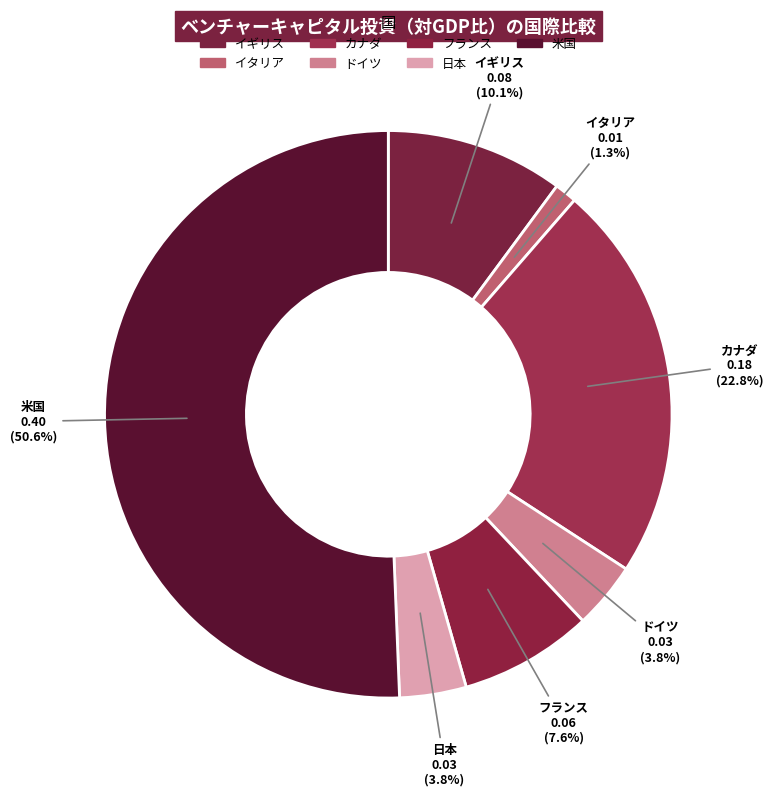

Is there any slice that represents more than half of the pie?

Yes